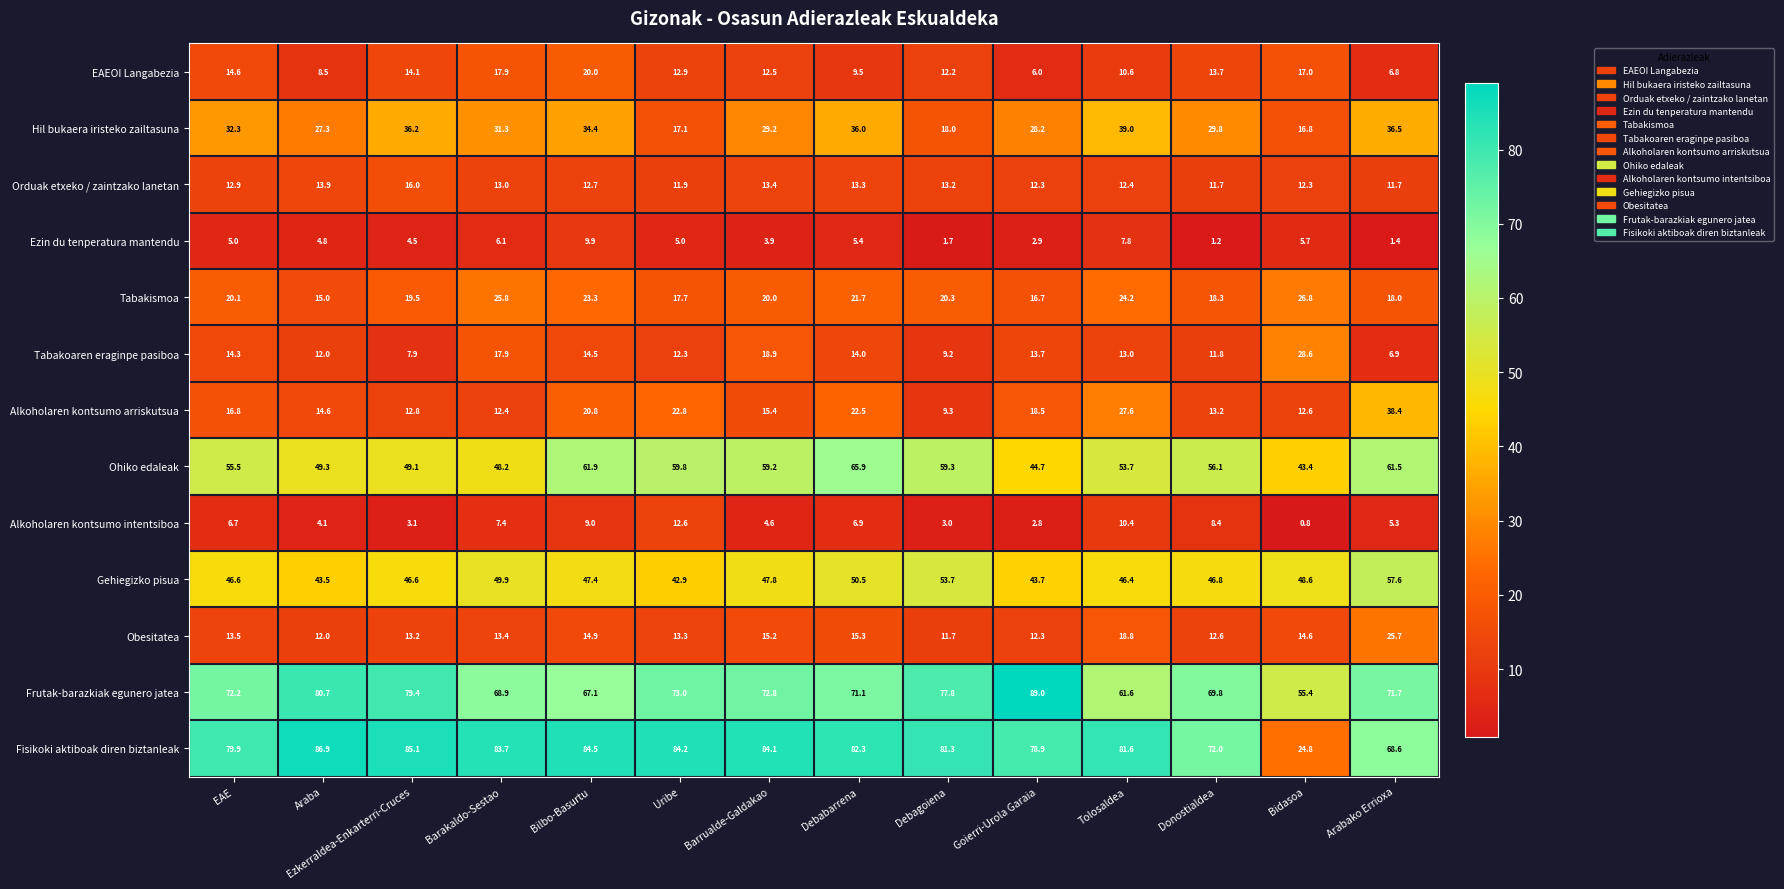

How many data points in Obesitatea are less than 13?

4